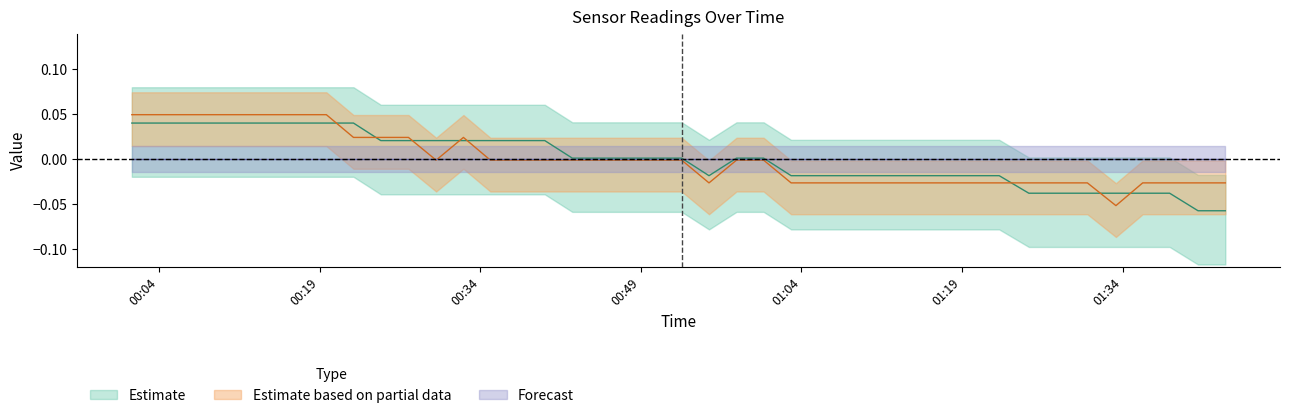

At how many categories does at least one series exceed 0?

23